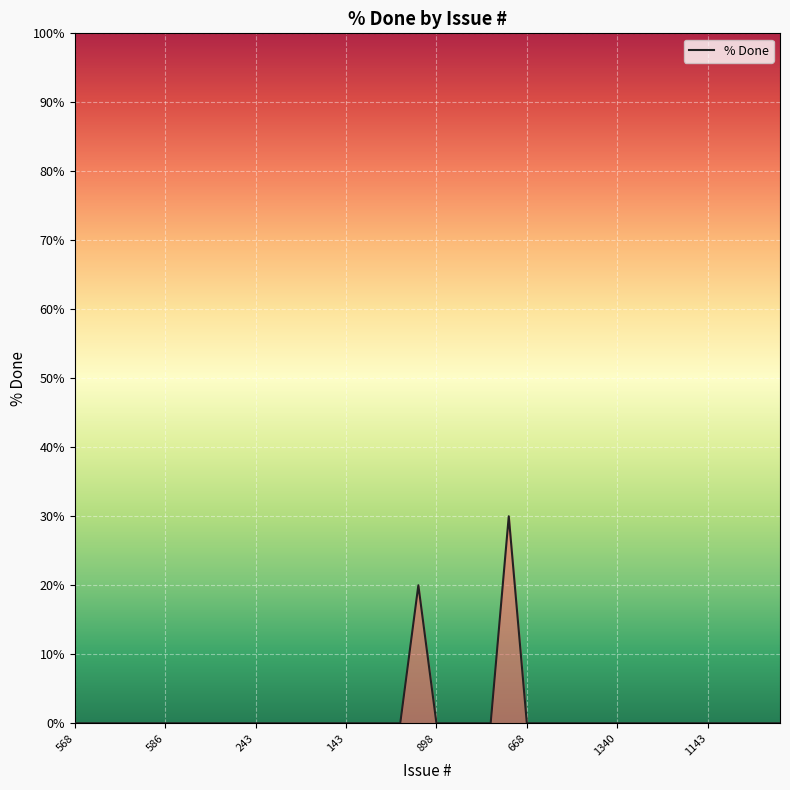

What is the maximum value shown in the chart?

30